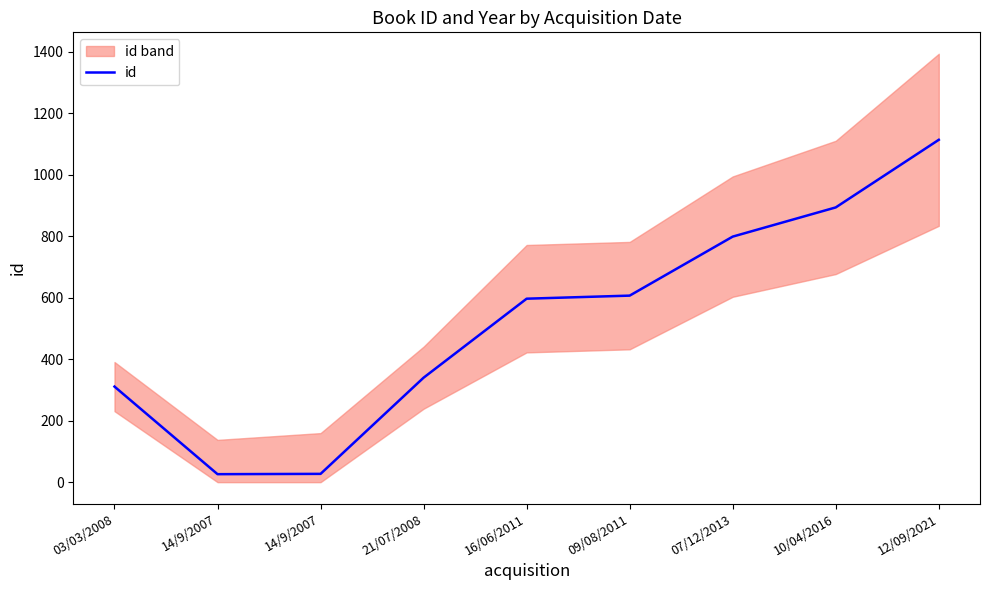

What is the approximate value at 14/9/2007?

26